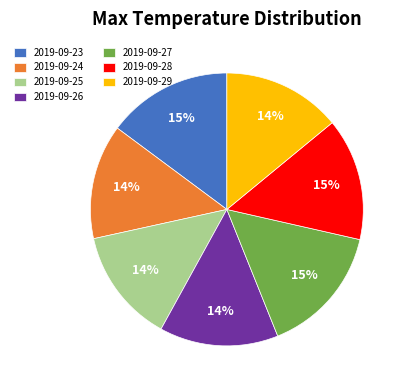

The 2019-09-28 slice represents 15% of the pie. True or false?

True